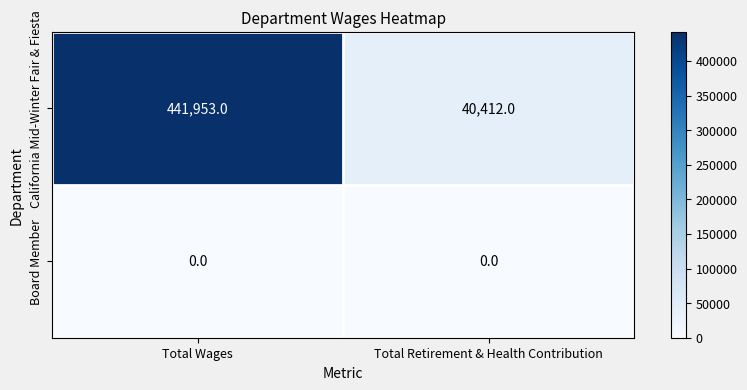

At which category is the sum across all series the highest?

Total Wages